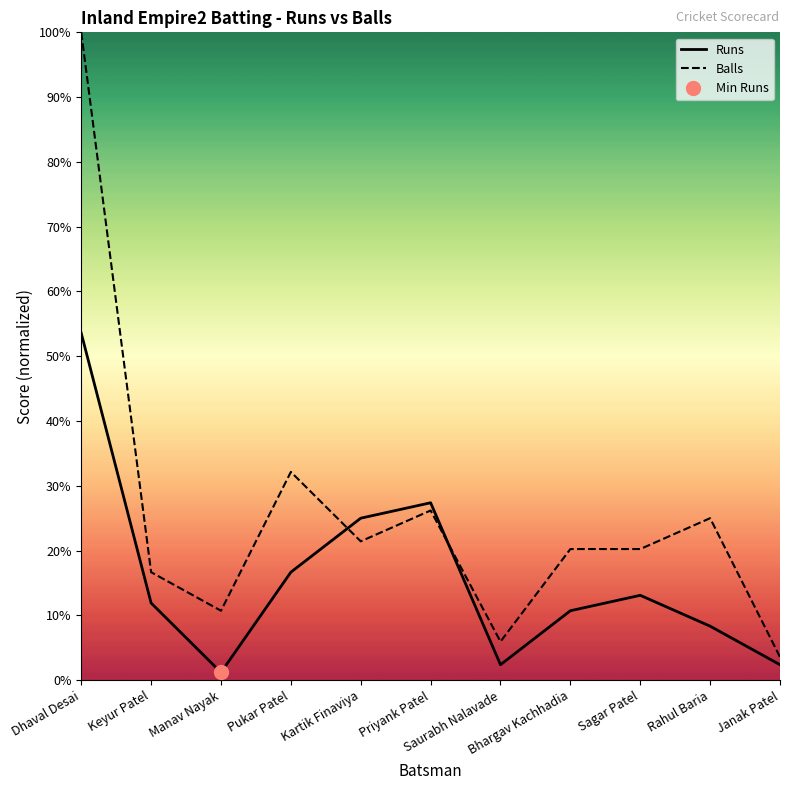

Which series has the largest range (max minus min)?

Balls